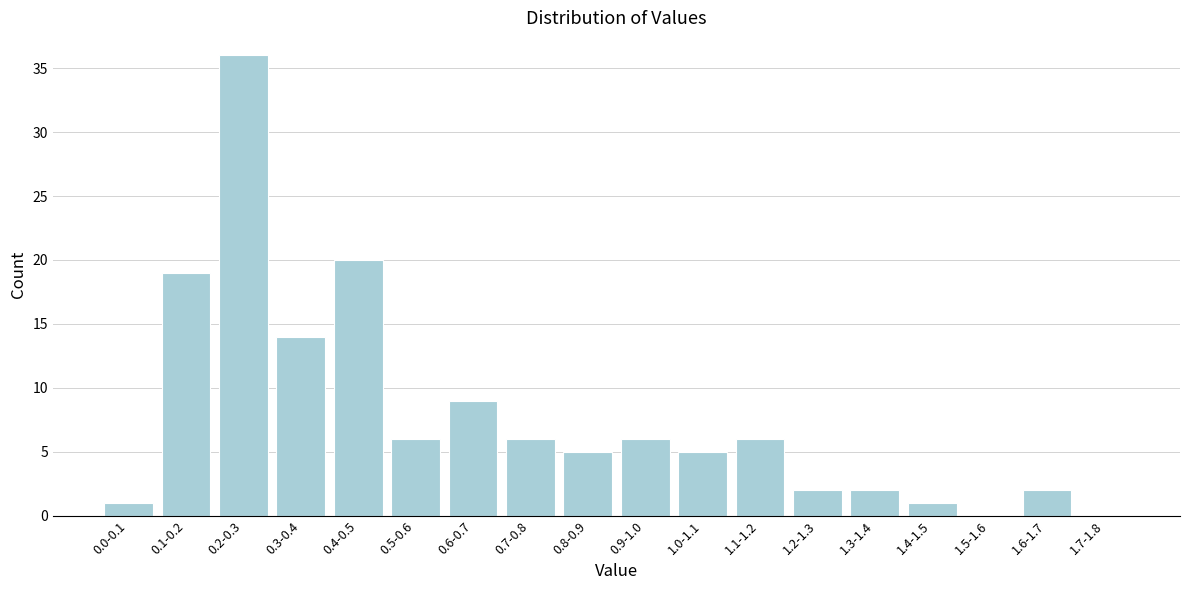

Reading left to right, what are all the values shown in this chart?

0.0-0.1=1	0.1-0.2=19	0.2-0.3=36	0.3-0.4=14	0.4-0.5=20	0.5-0.6=6	0.6-0.7=9	0.7-0.8=6	0.8-0.9=5	0.9-1.0=6	1.0-1.1=5	1.1-1.2=6	1.2-1.3=2	1.3-1.4=2	1.4-1.5=1	1.5-1.6=0	1.6-1.7=2	1.7-1.8=0